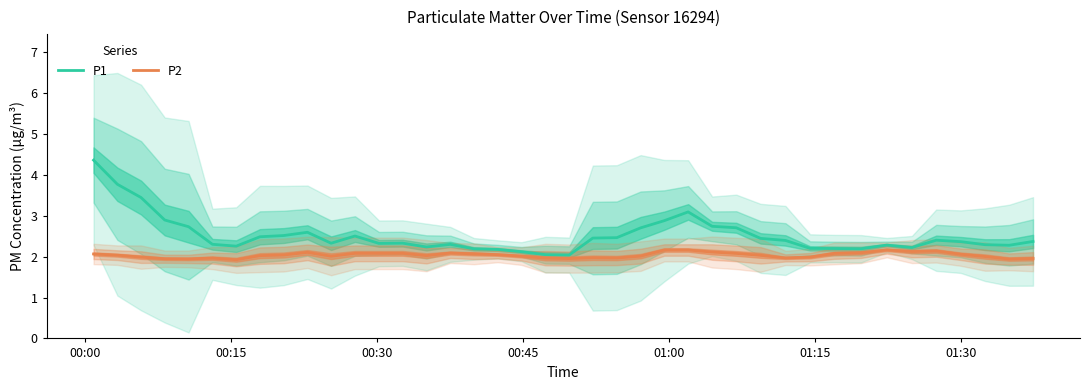

List the series in order of their overall mean, highest first.

P1, P2